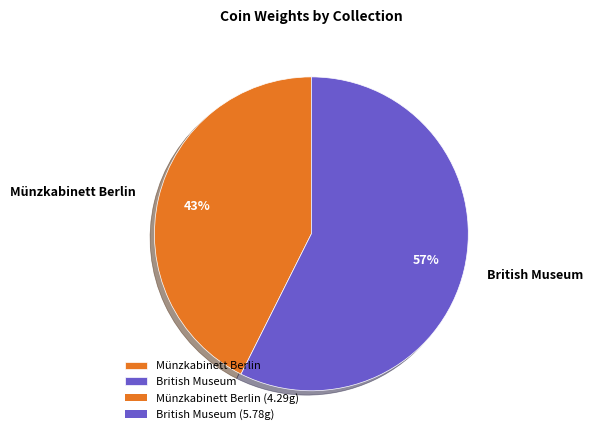

To the nearest percent, what percentage of the pie is Münzkabinett Berlin?

43%